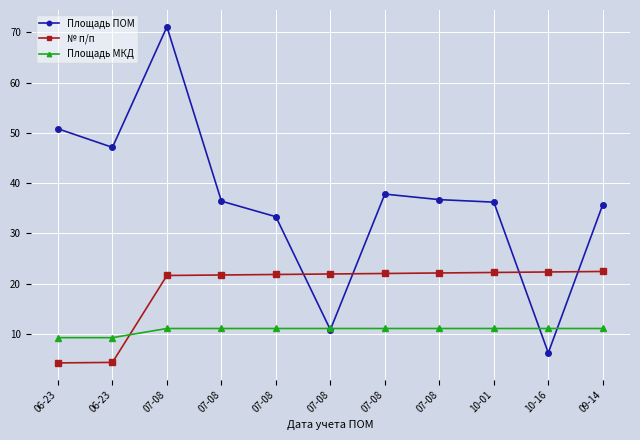

How many distinct data groups are displayed?

3